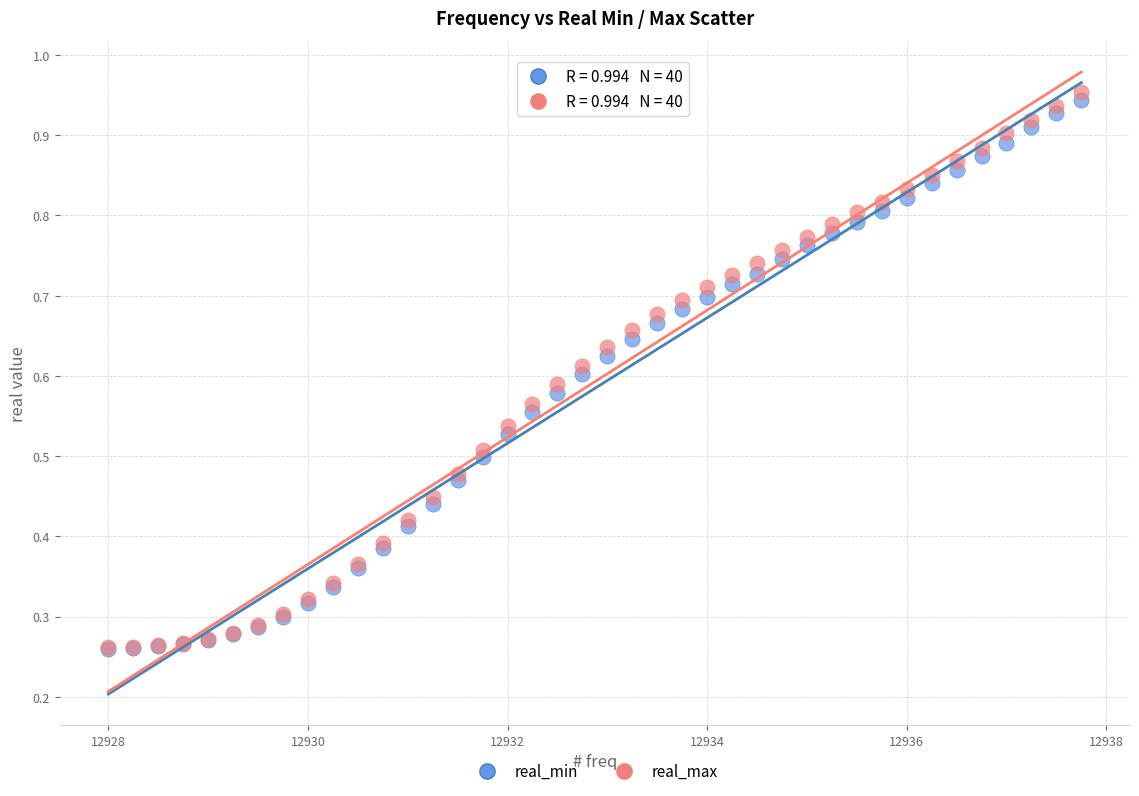

Which series has the widest spread of Y values?

real_max